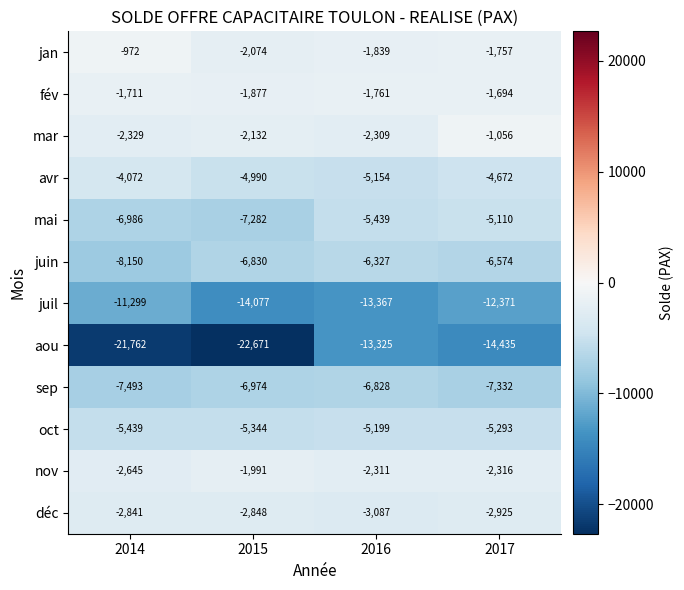

Which series has the widest spread of values?

aou